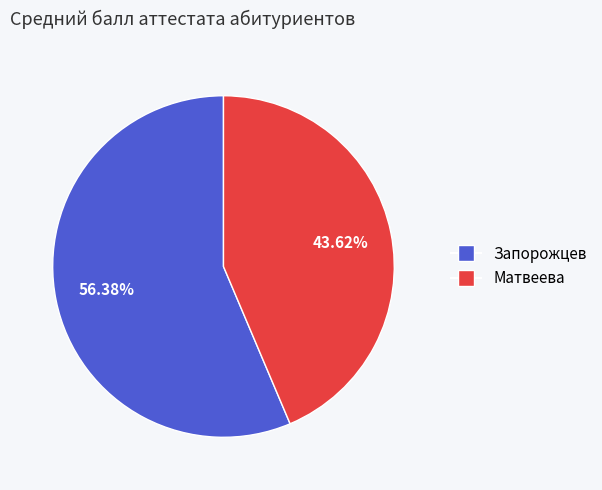

What is the ratio of the value at Запорожцев to the value at Матвеева?

1.3